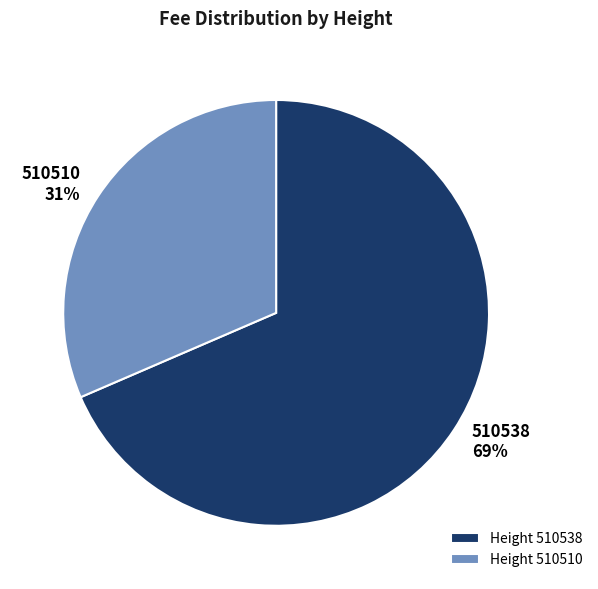

To the nearest percent, what is the combined percentage of 510510 and 510538?

100%